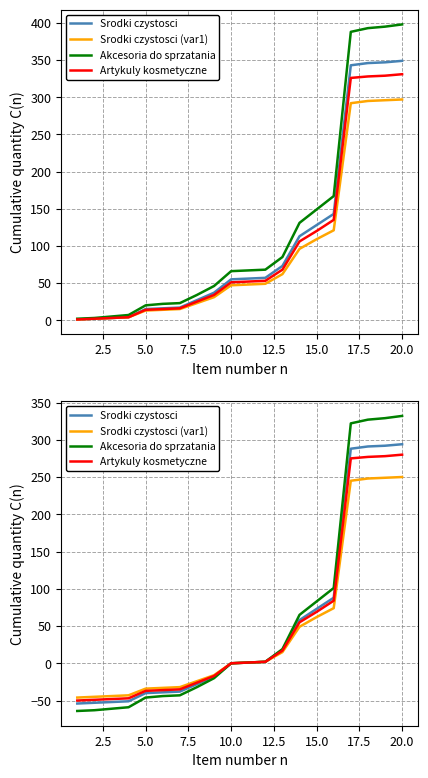

Which series has the largest total across all categories?

Akcesoria do sprzatania